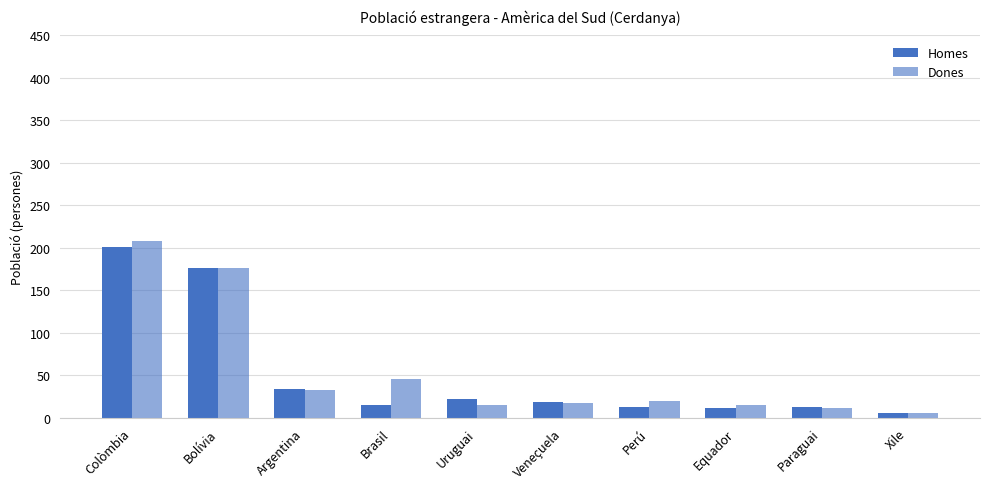

How many values in the Homes series are below 19?

5